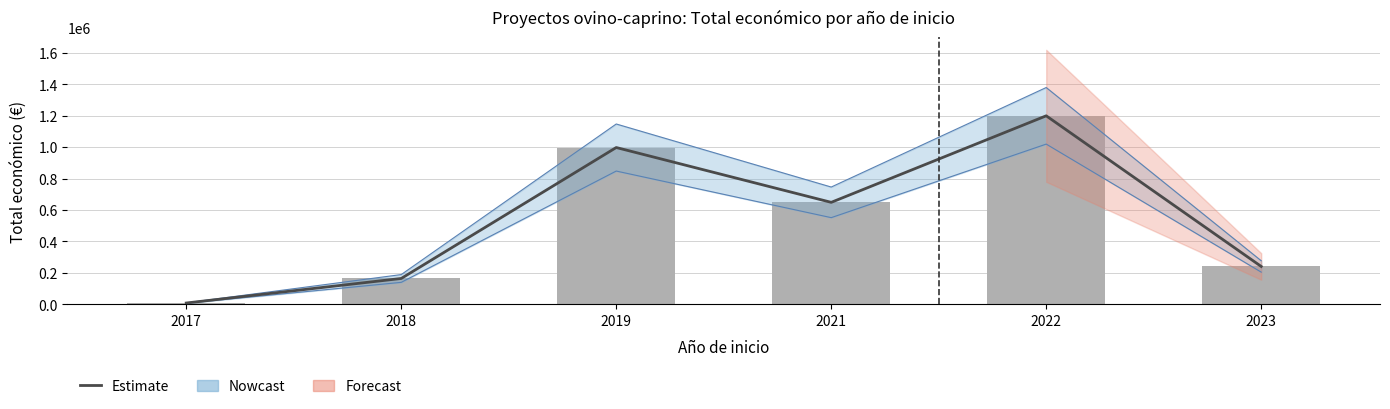

Reading left to right, transcribe all the data shown in this chart.

8640	164733	997189	648636	1198776	241068